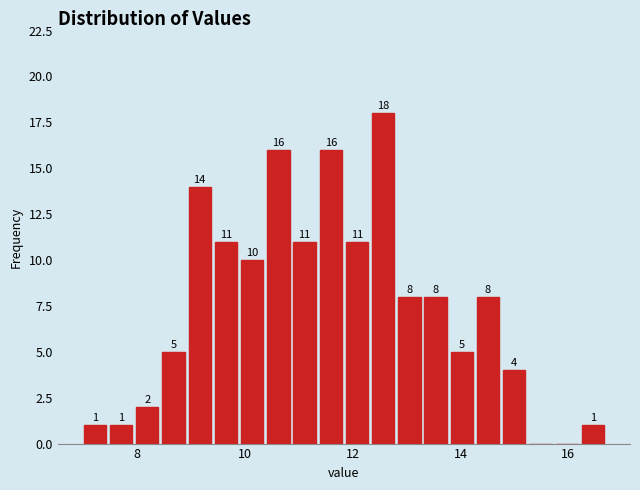

Read against the x-axis, roughly where is the centre of the tallest bar?

12.6